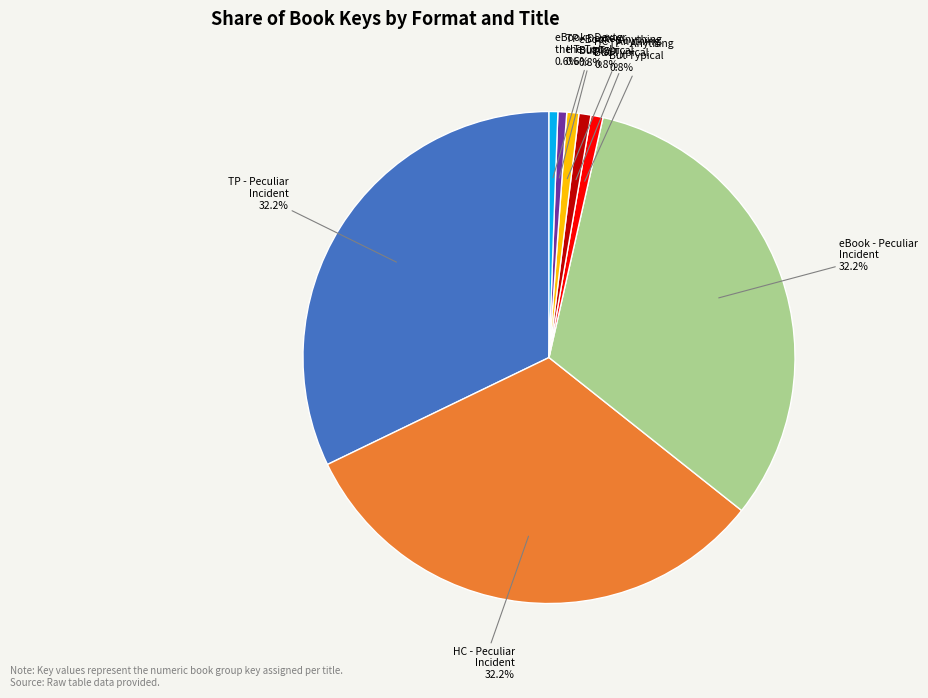

Is there any slice that represents more than half of the pie?

No